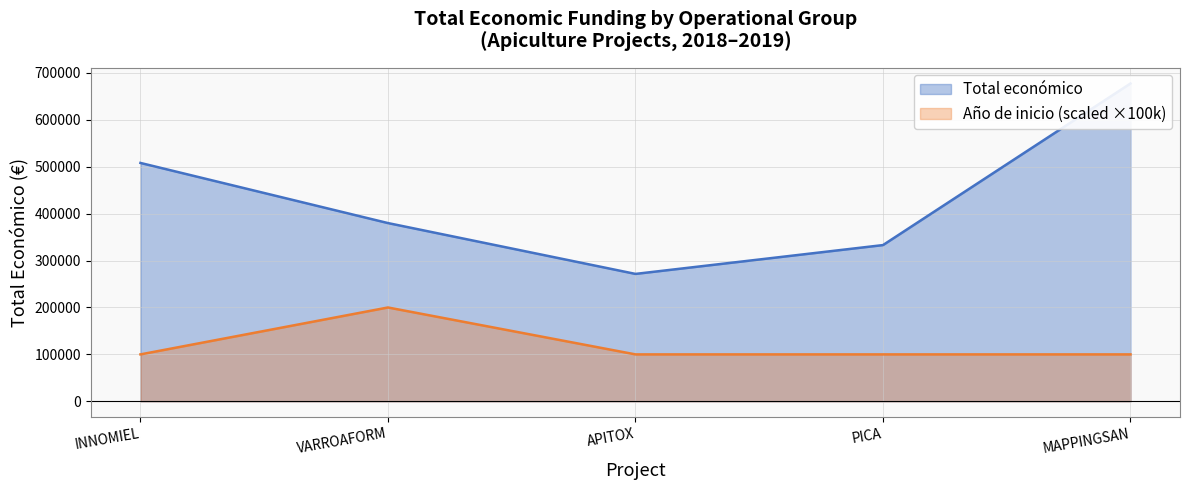

What is the change in value from VARROAFORM to PICA?

-46919